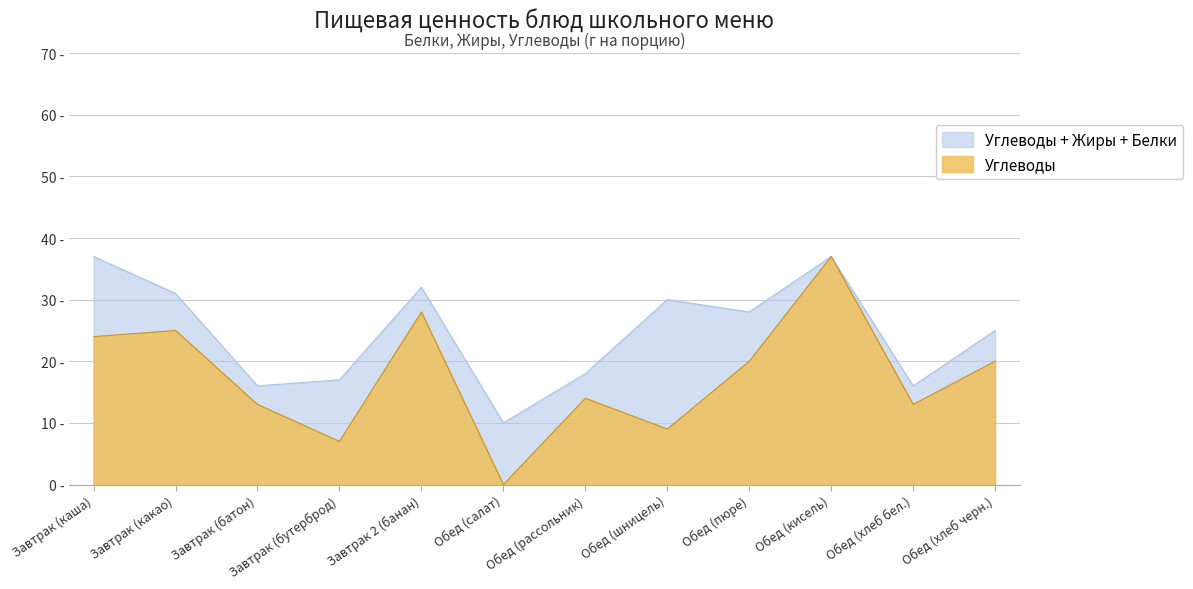

Does the chart display data point markers on the line(s)?

No